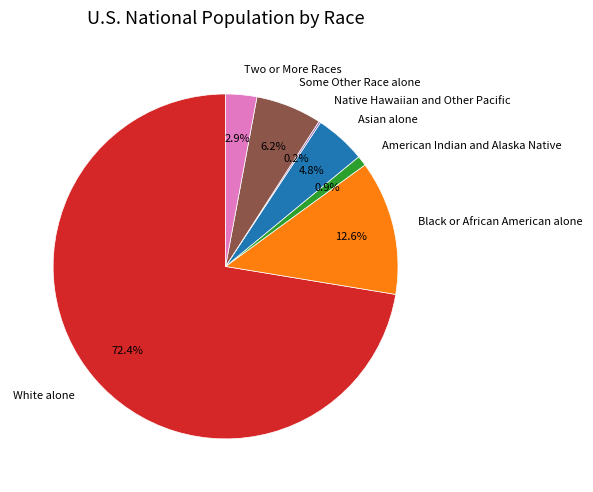

To the nearest percent, what is the average slice percentage?

14%